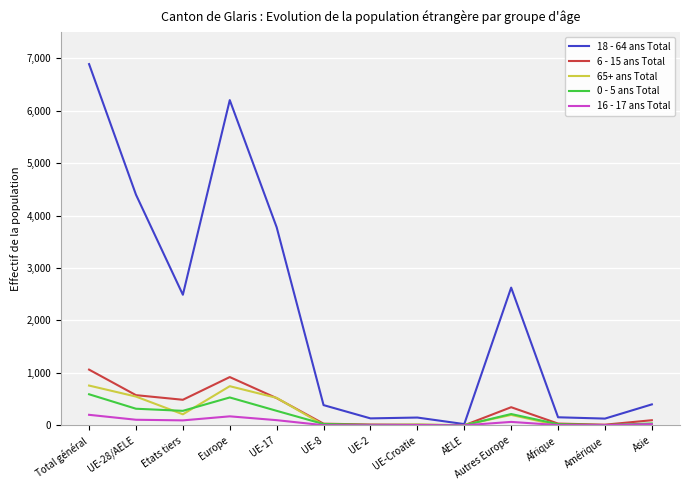

The value of 18 - 64 ans Total at UE-28/AELE is 4399. True or false?

True